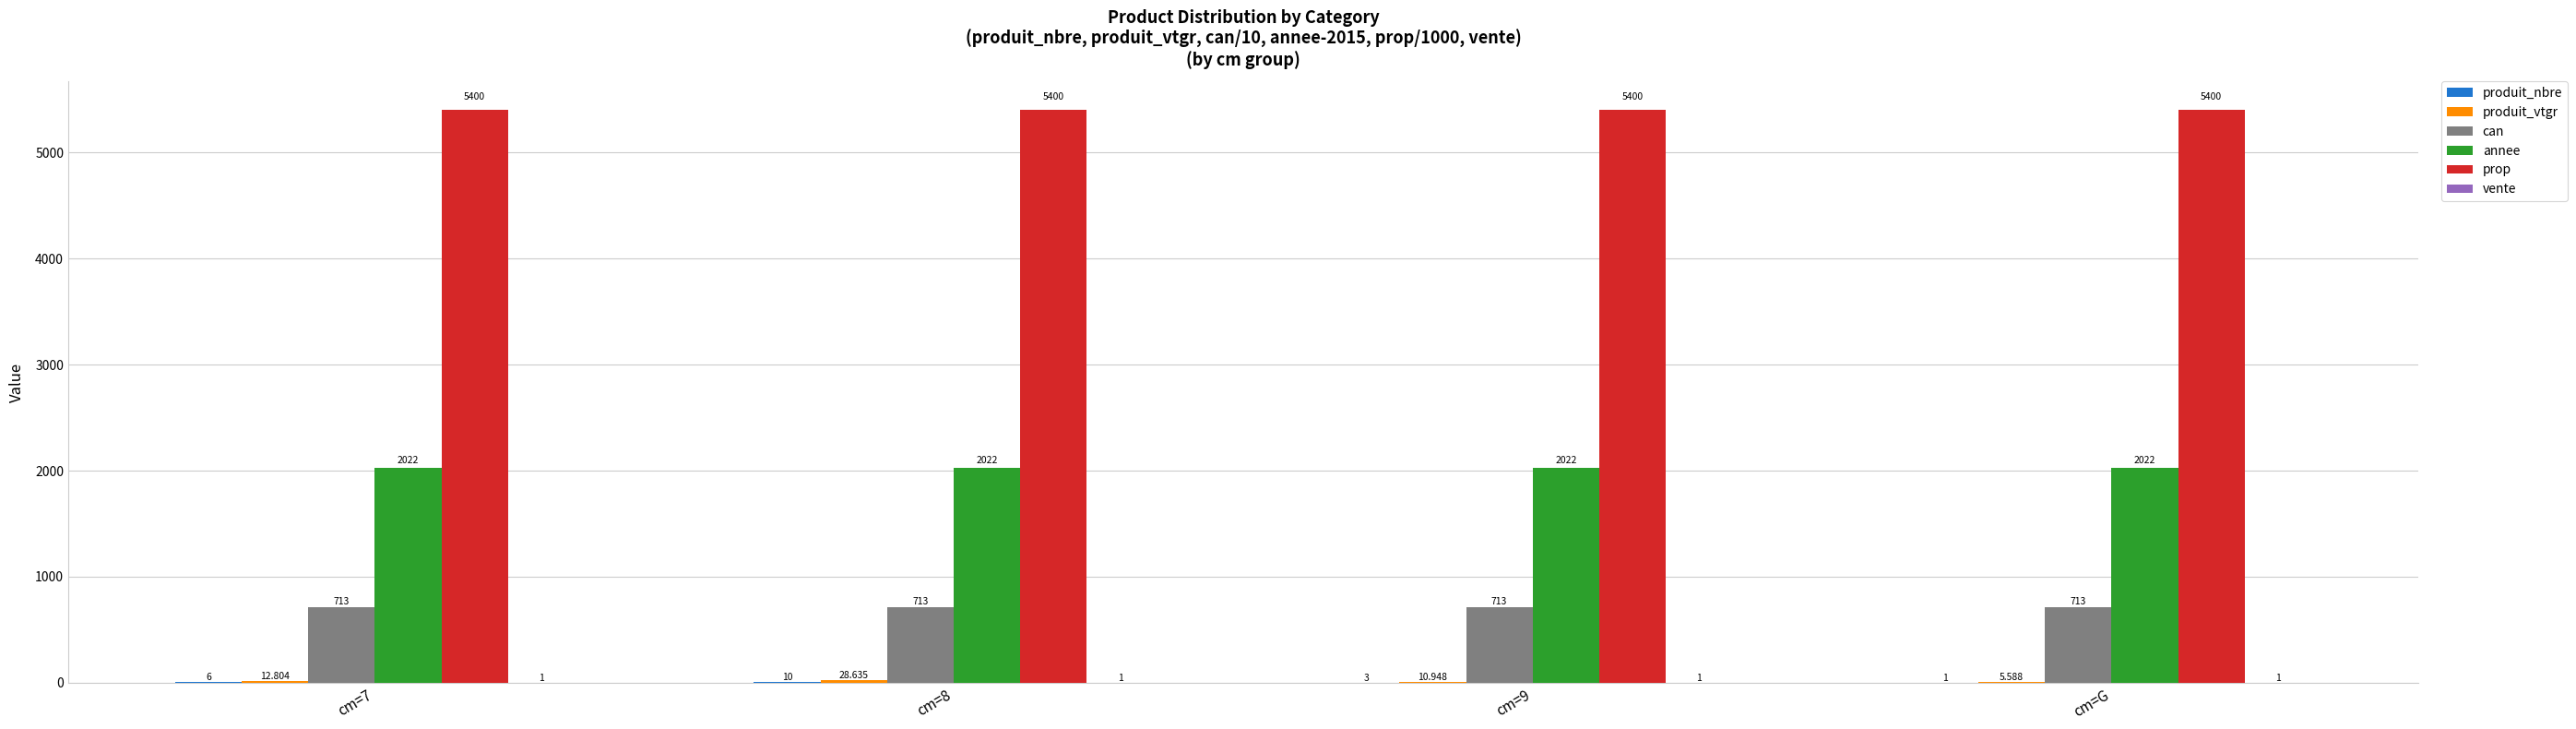

Which series has the largest total across all categories?

prop